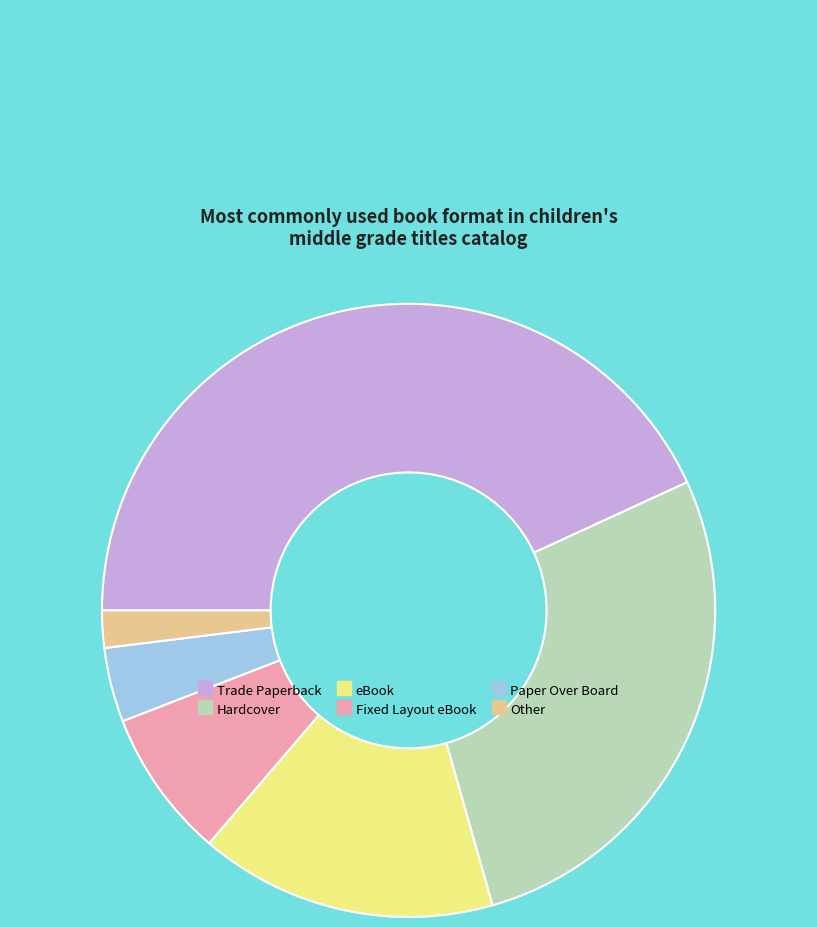

Combined, do Trade Paperback and Other account for over 50%?

No